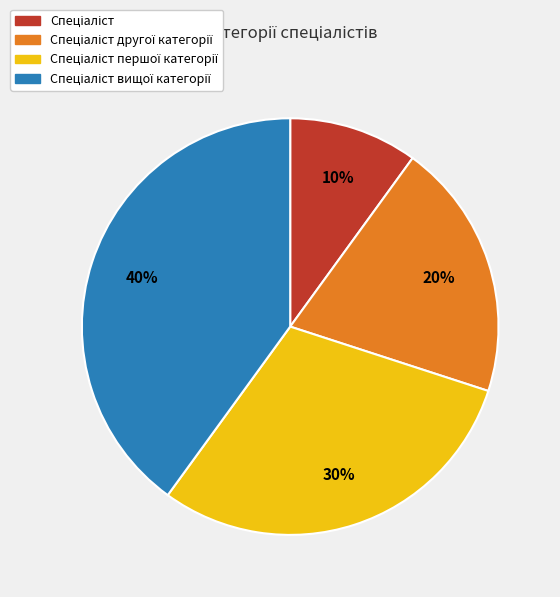

To the nearest percent, what is the average slice percentage?

25%